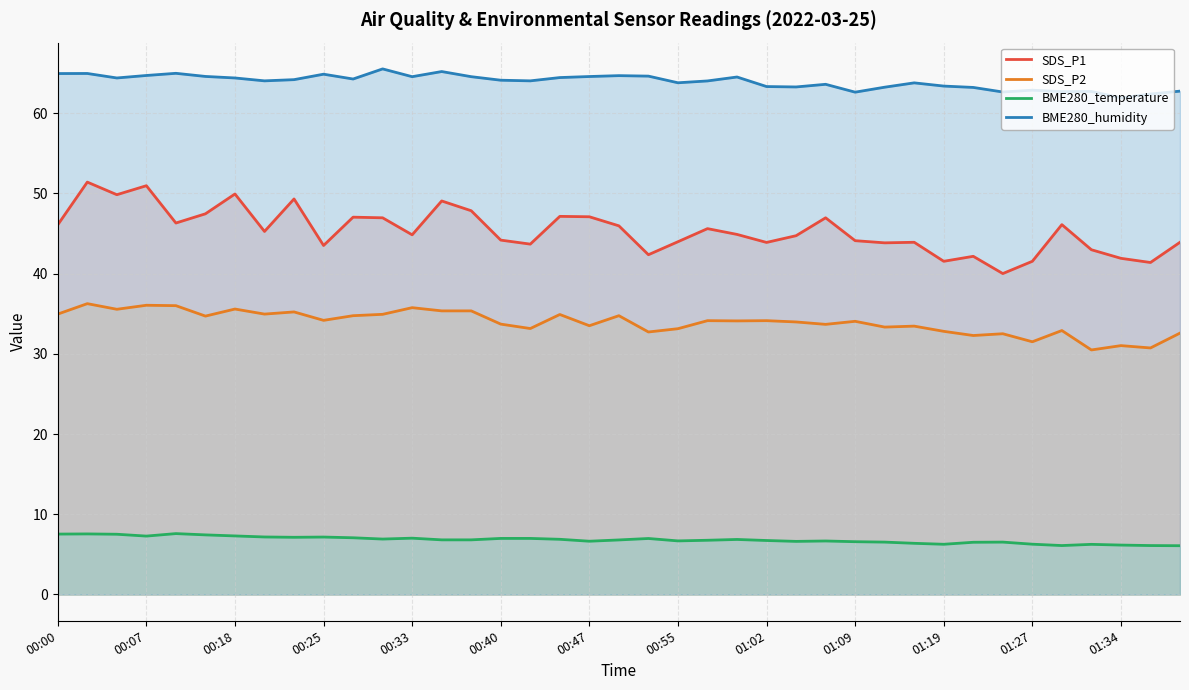

List the series in order of their peak value, lowest first.

BME280_temperature, SDS_P2, SDS_P1, BME280_humidity